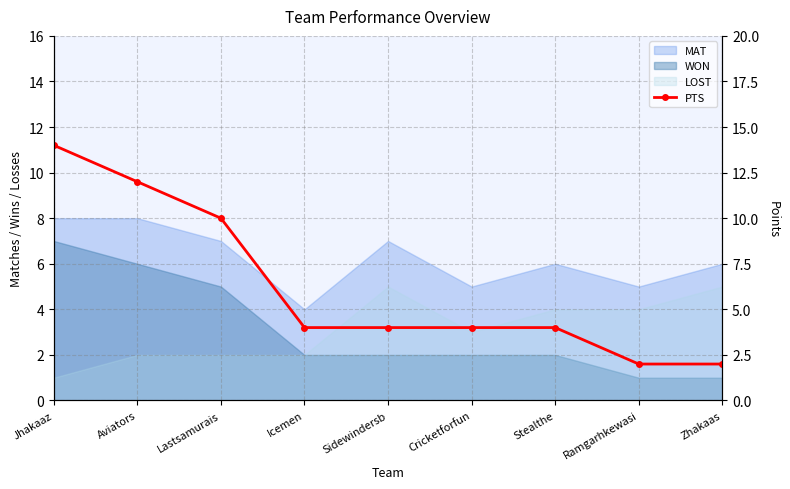

Where is the data nearest to the value 8?

Lastsamurais